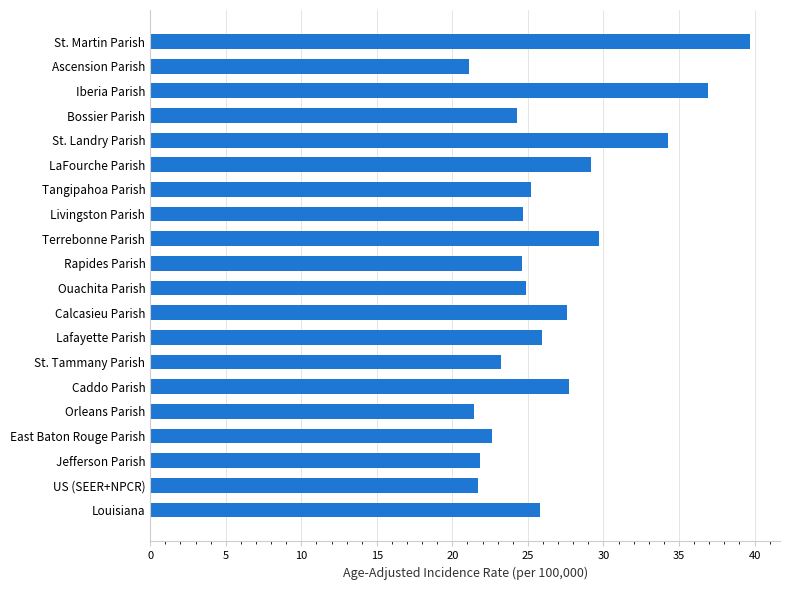

Is it true that the value at Lafayette Parish is 25.9?

True